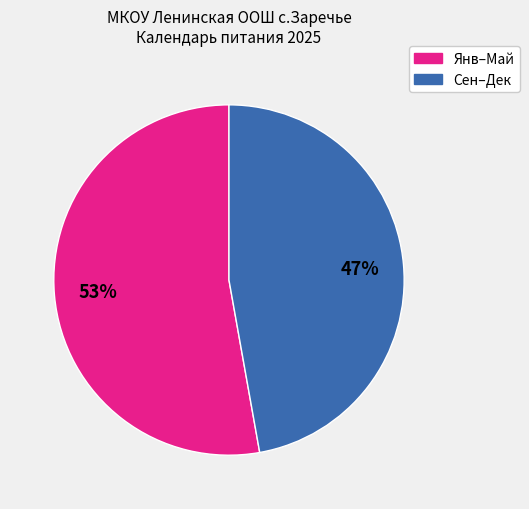

How many slices are in this pie chart?

2